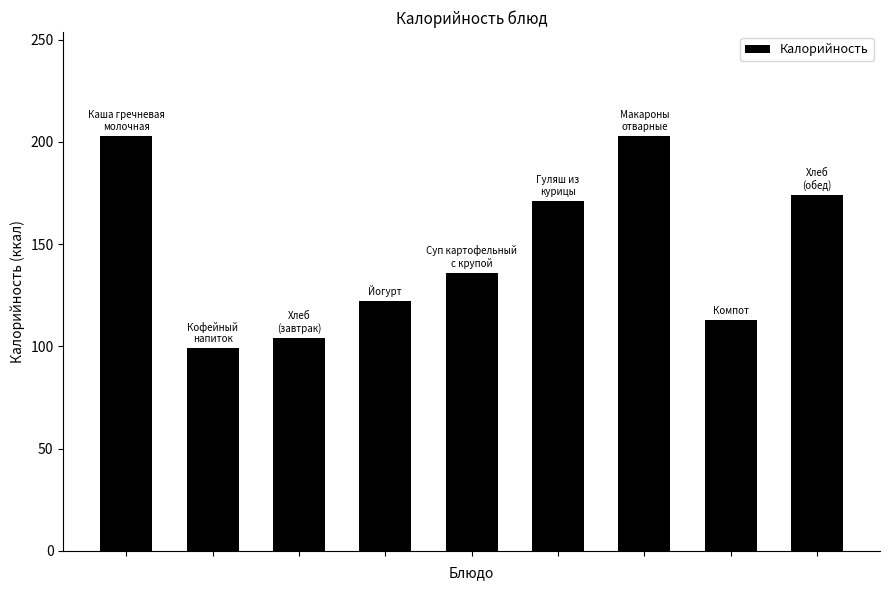

What is the difference between the second highest and second lowest values?

99